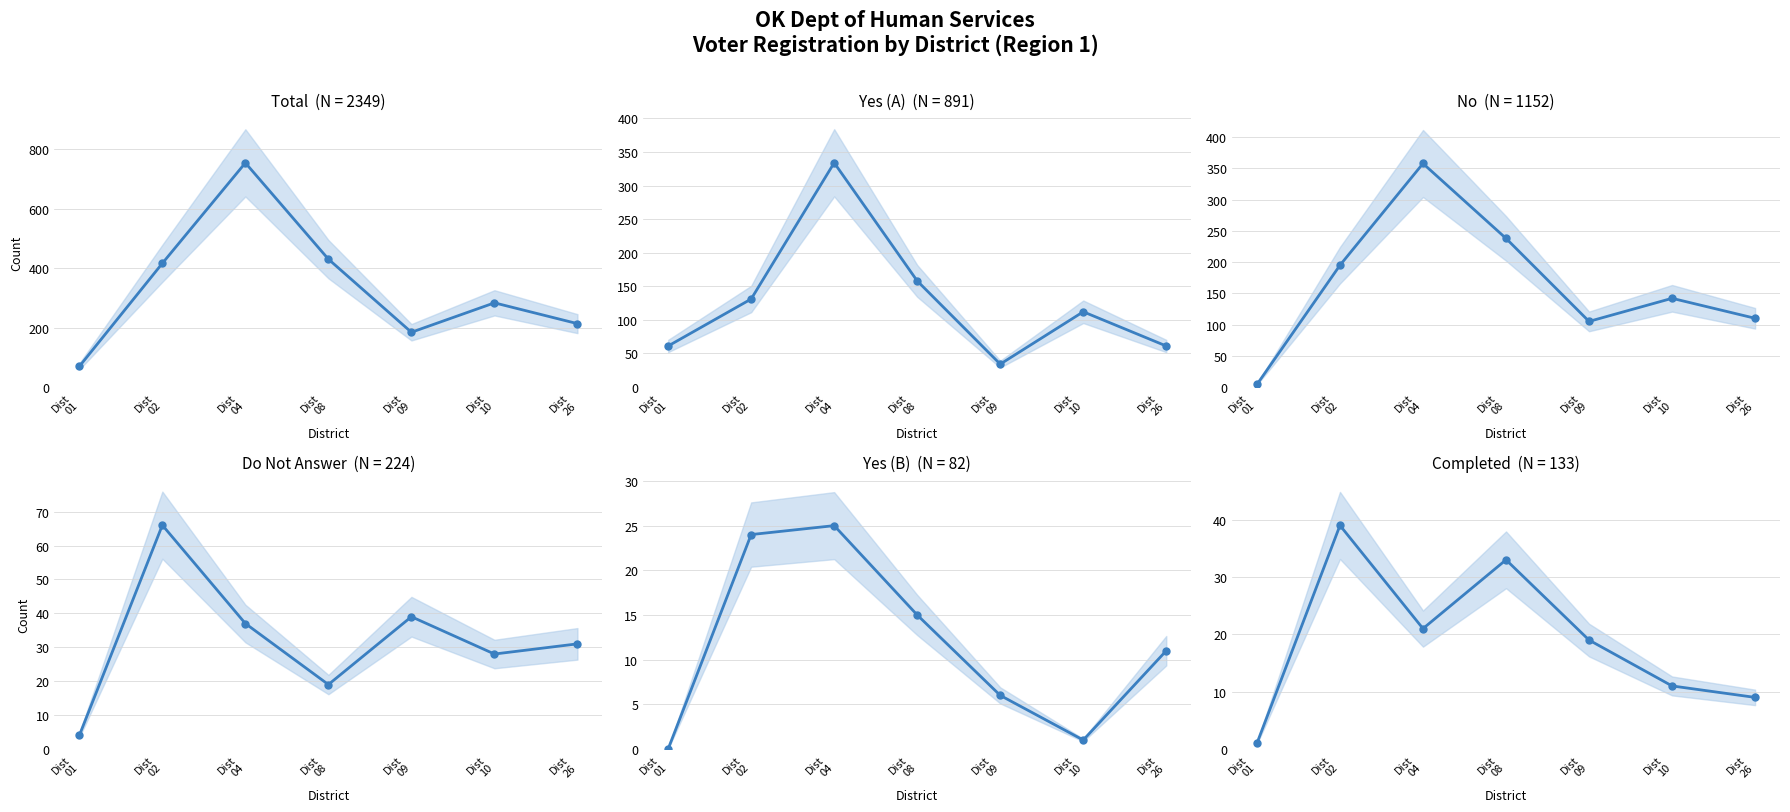

What is the average value of the Yes (B) series?

12